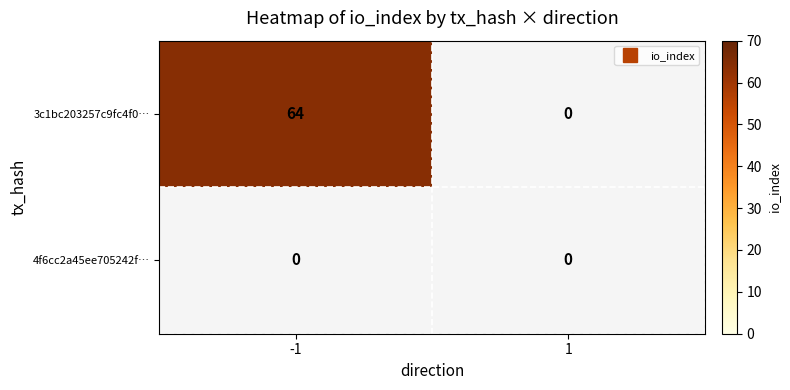

Reading left to right, list all the values displayed in this chart.

-1: 0=64	1=0
1: 0=0	1=0